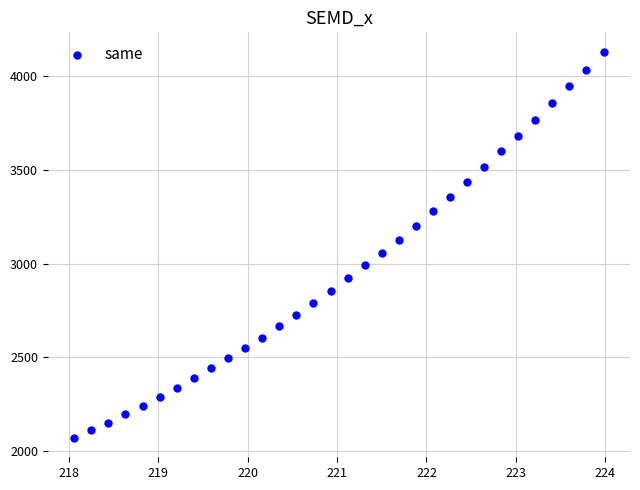

What is the range of X values (max minus min)?

5.9